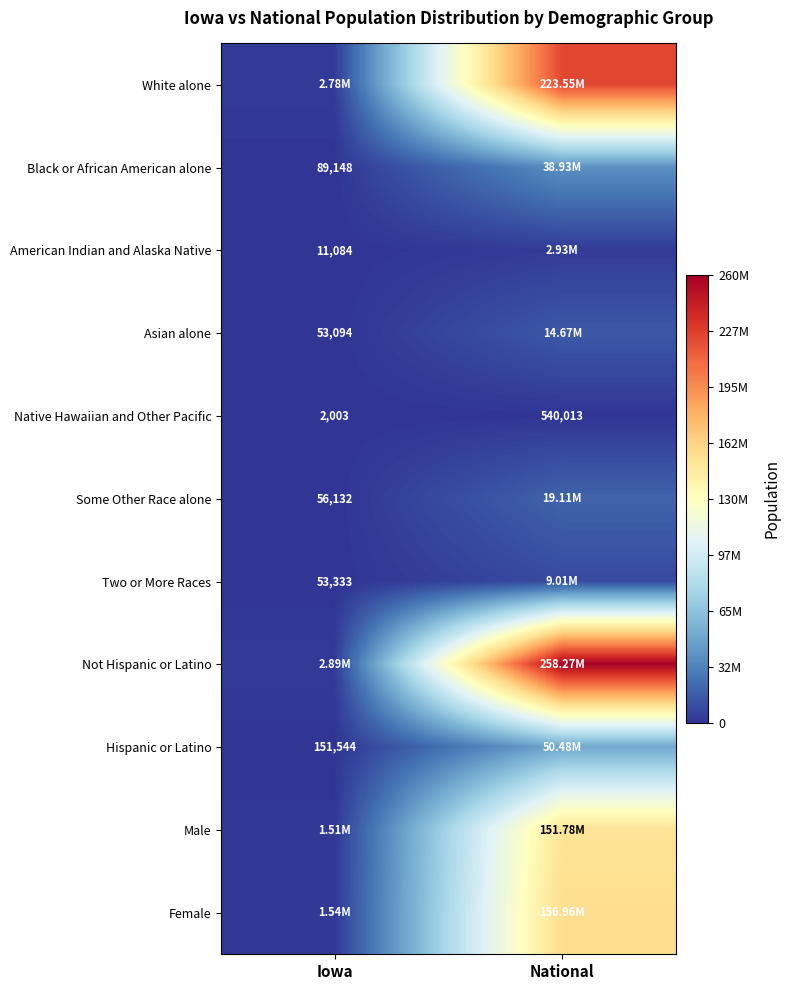

What is the sum of the Native Hawaiian and Other Pacific values at Iowa and National?

542016